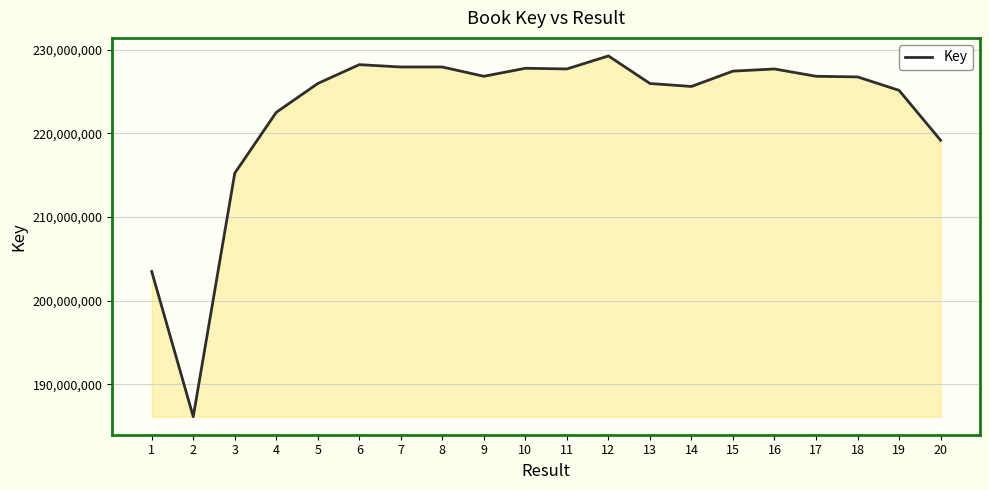

Between 19 and 16, which is larger?

16